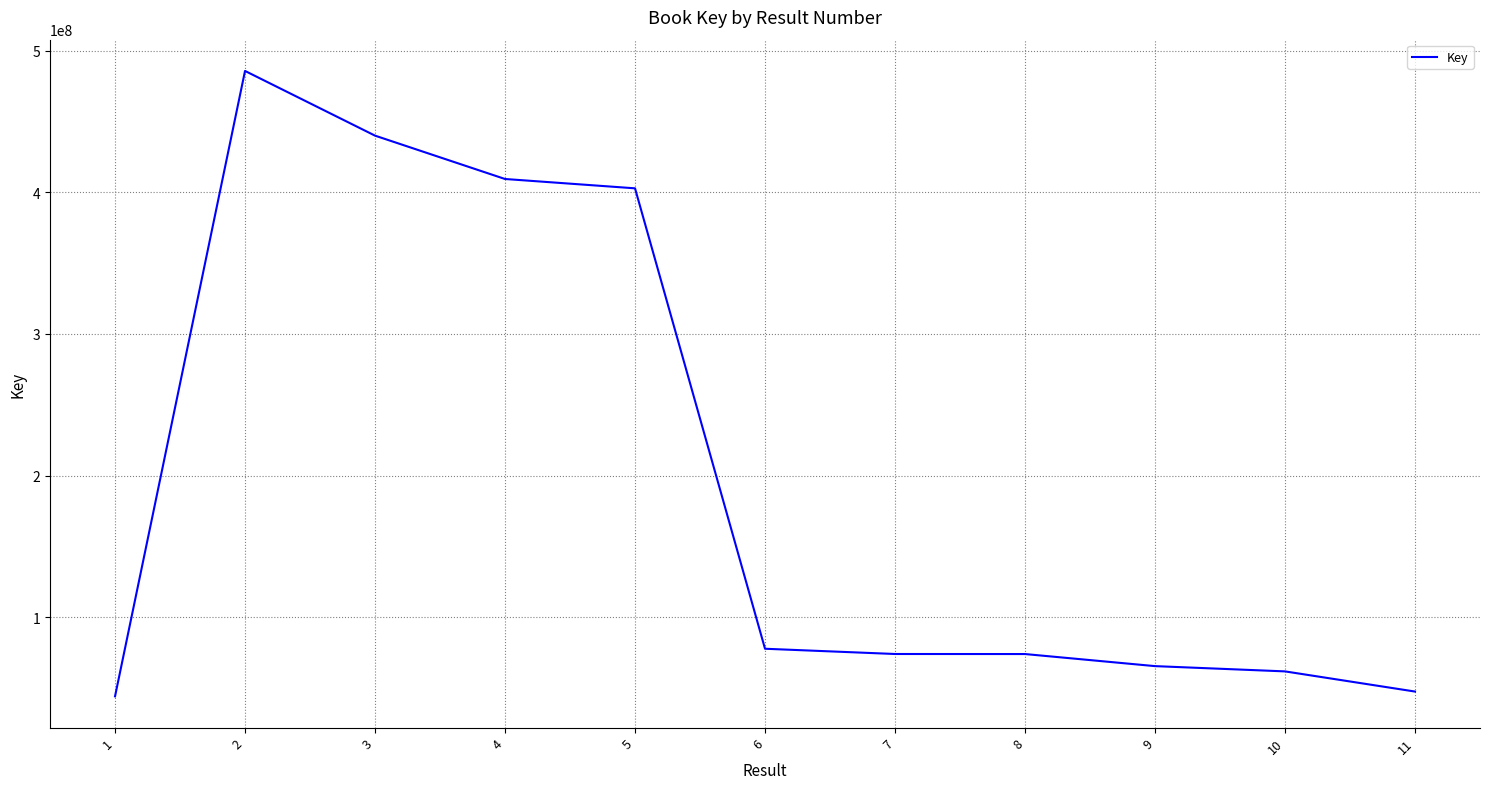

How many lines are shown in the chart?

1